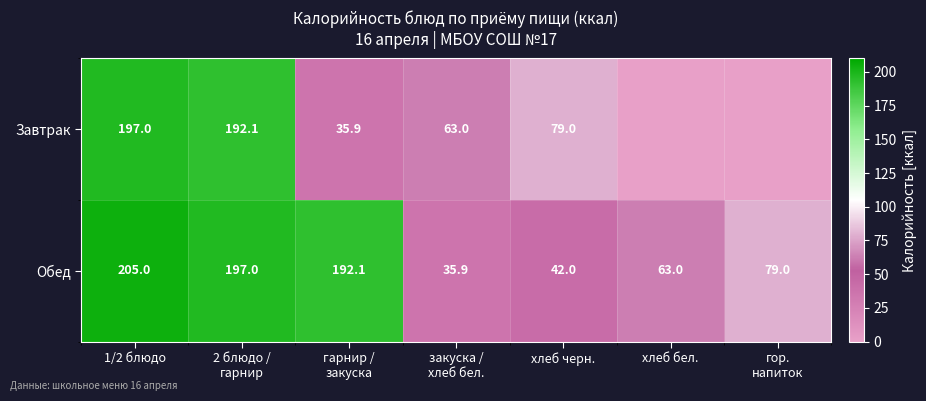

What is the difference between the second highest and second lowest values in the Обед series?

155.0